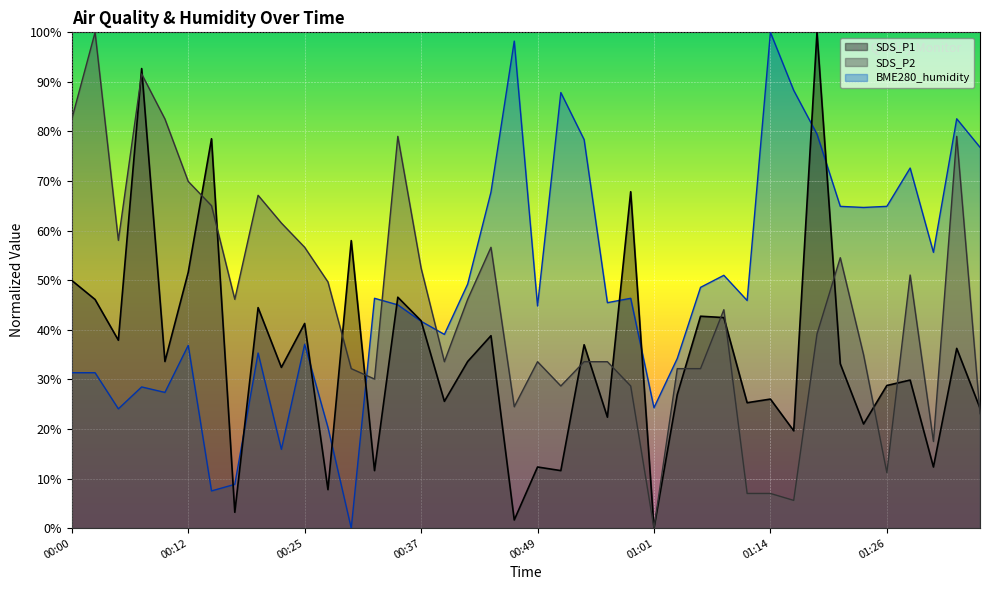

Is it true that SDS_P1 equals 54.1 at 00:42?

False